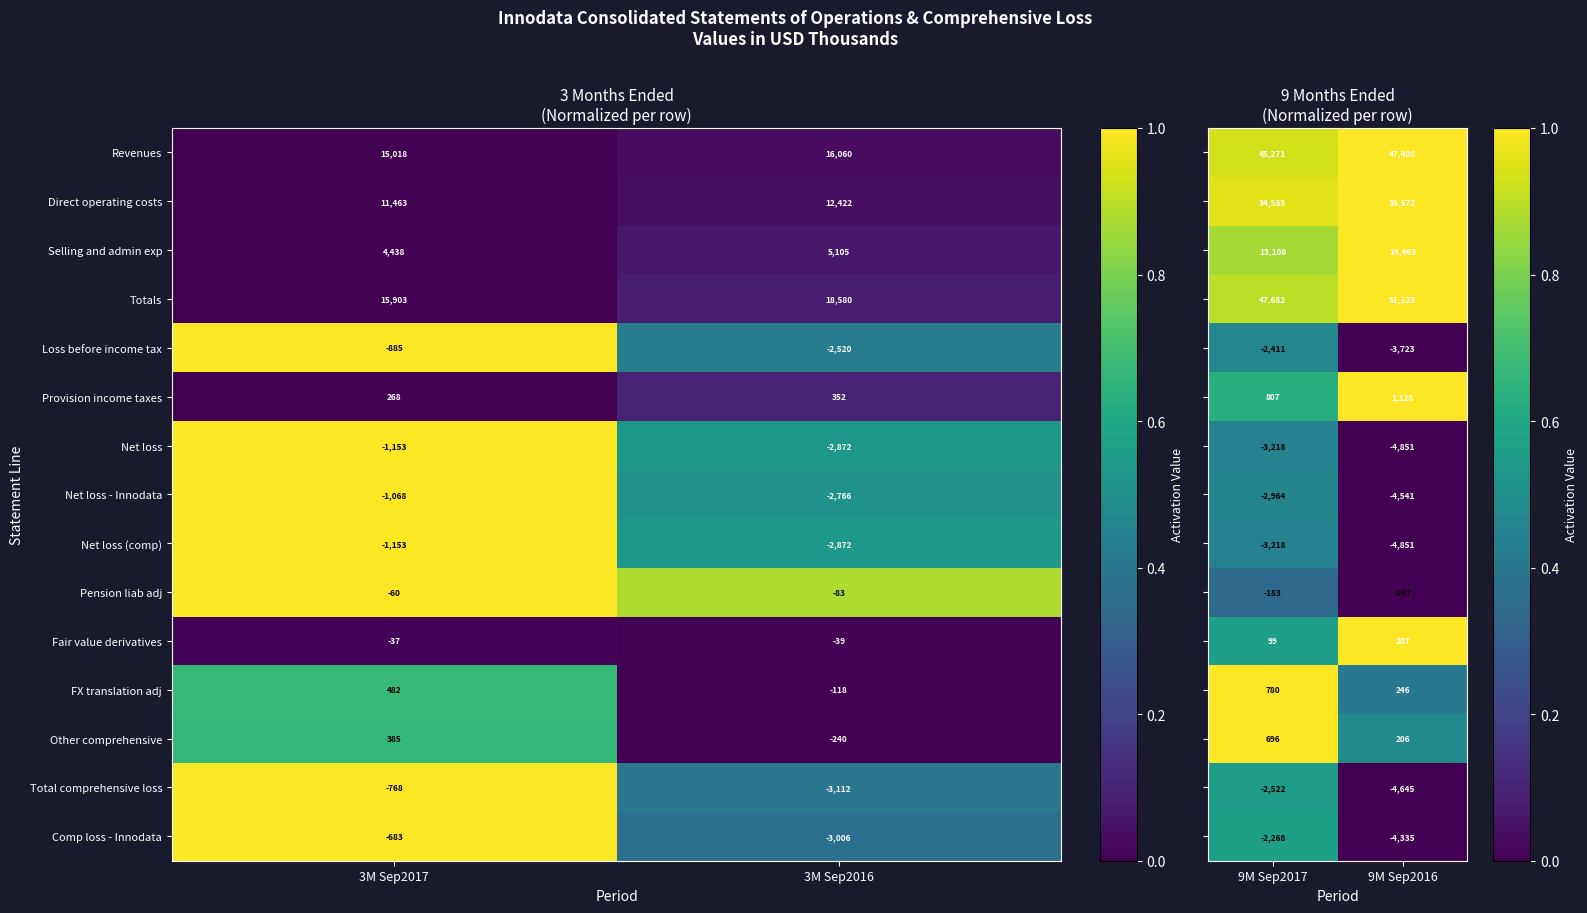

Is the value of Selling and admin exp at 3M Sep2016 greater than the value of Net loss - Innodata at 3M Sep2016?

Yes